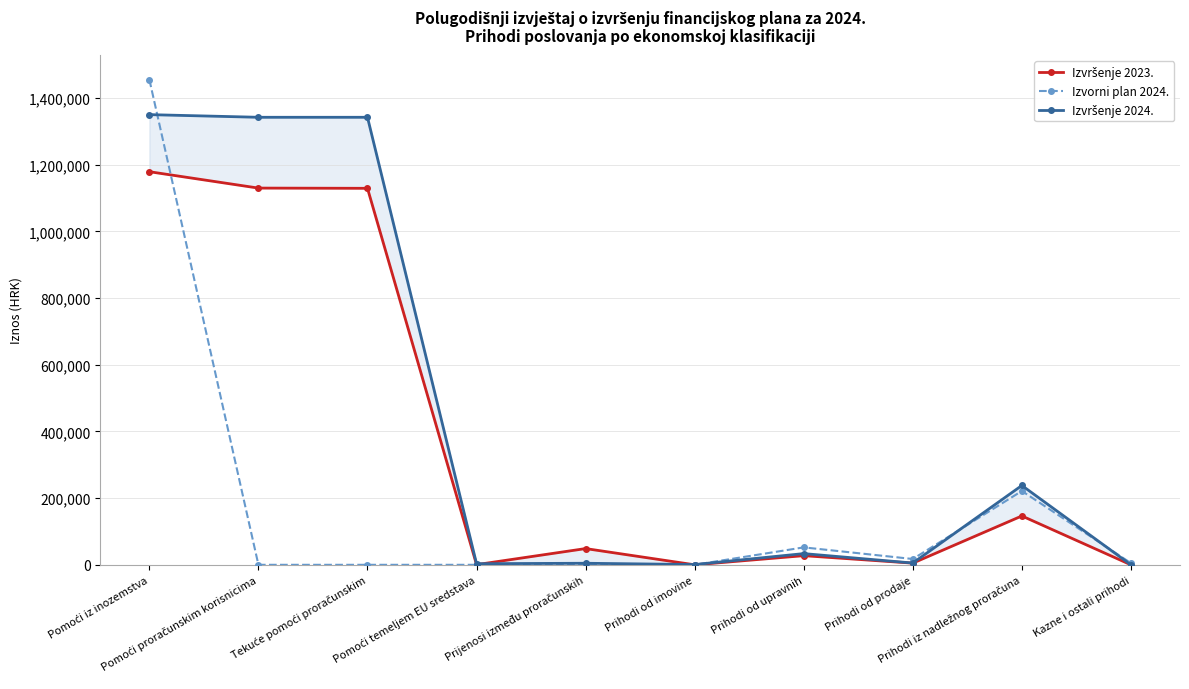

Reading left to right, extract all data points from this chart.

Izvršenje 2023.: 1178964.9	1129826.5	1129153.6	476.0	48662.4	0.0	27424.1	5016.4	146525.0	0.0
Izvorni plan 2024.: 1455356.1	0.0	0.0	0.0	0.0	0.5	52277.7	17400.0	221375.9	5000.0
Izvršenje 2024.: 1350133.0	1342189.7	1342189.7	3297.8	4645.5	793.9	33592.9	5317.8	237891.8	0.0